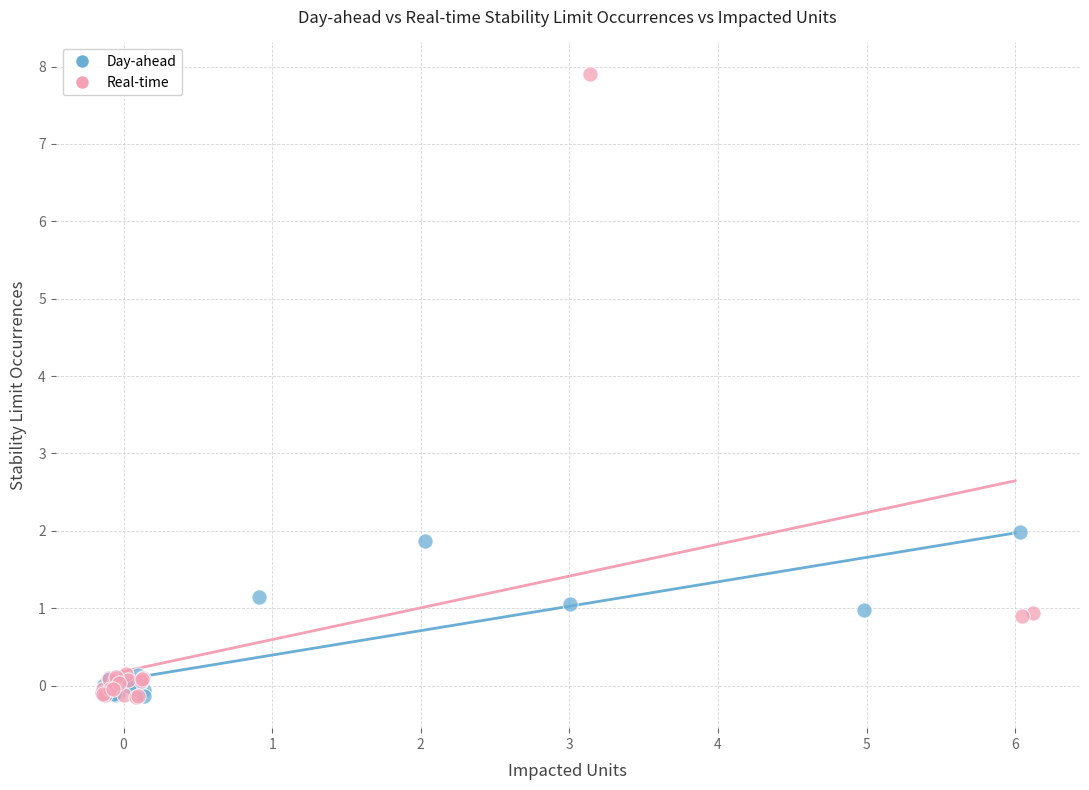

Which series has the largest Y range (max minus min)?

Real-time